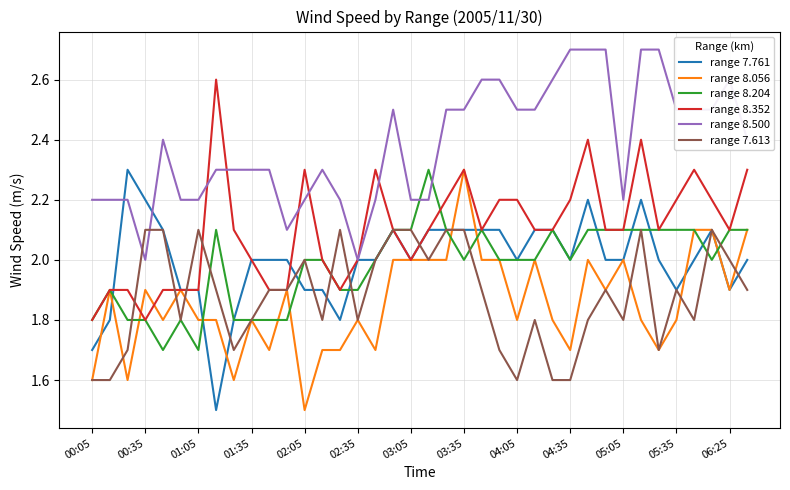

Which series has the largest total across all categories?

range 8.500